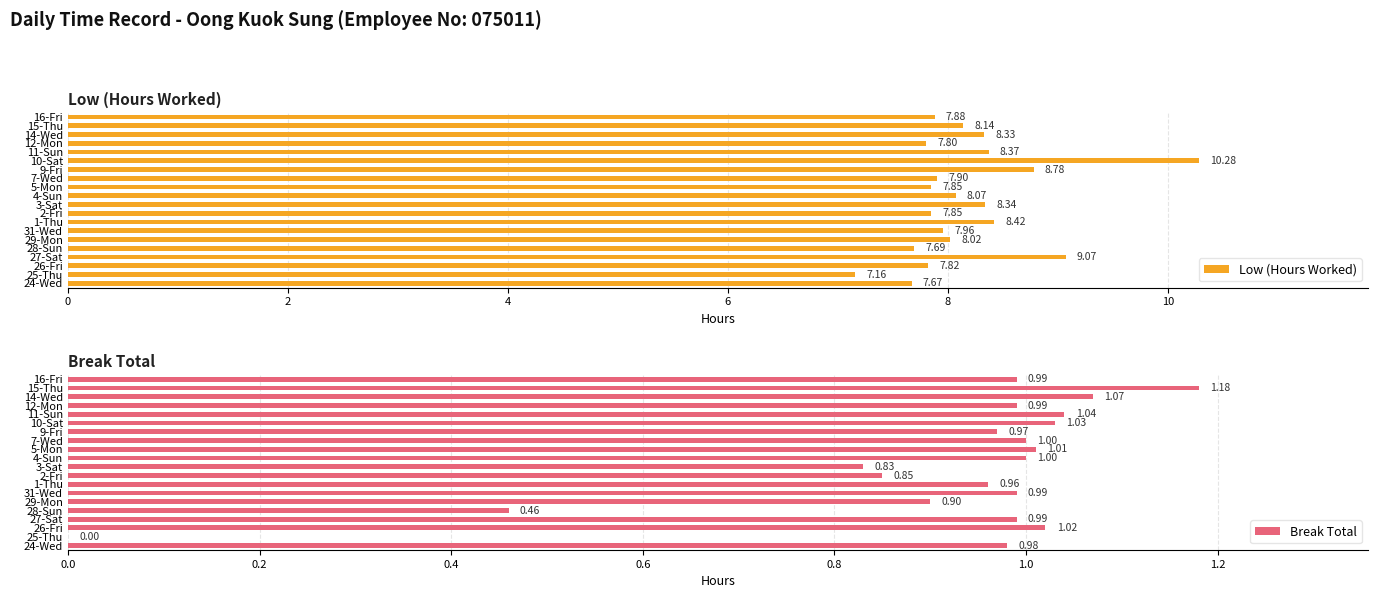

Which category has the highest value in the Break Total series?

15-Thu